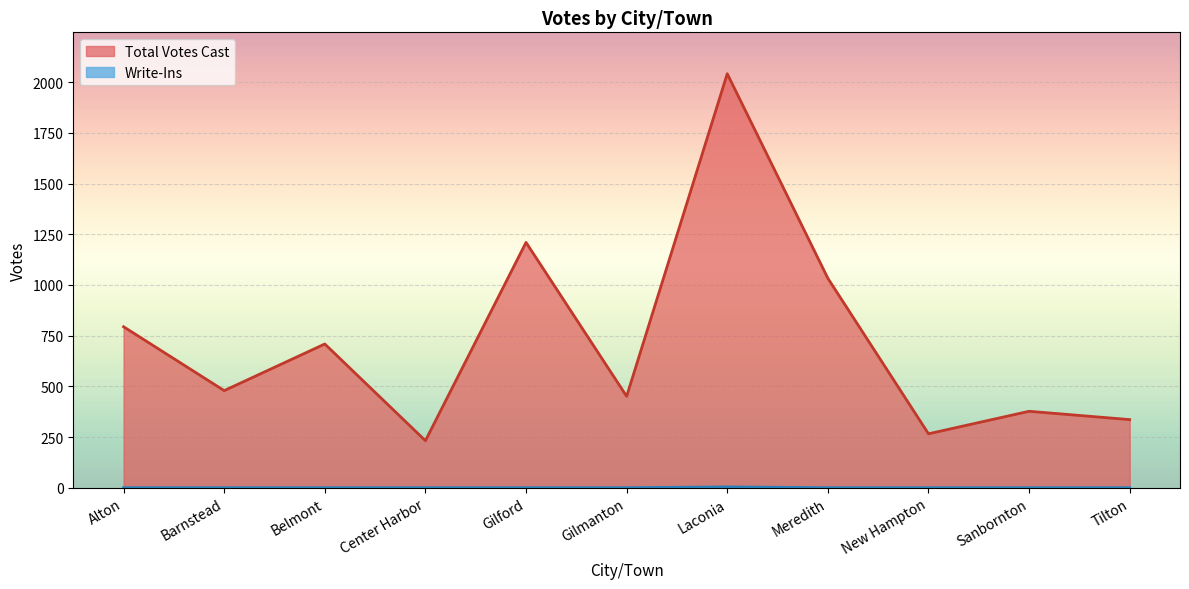

What position from the right is Alton?

11